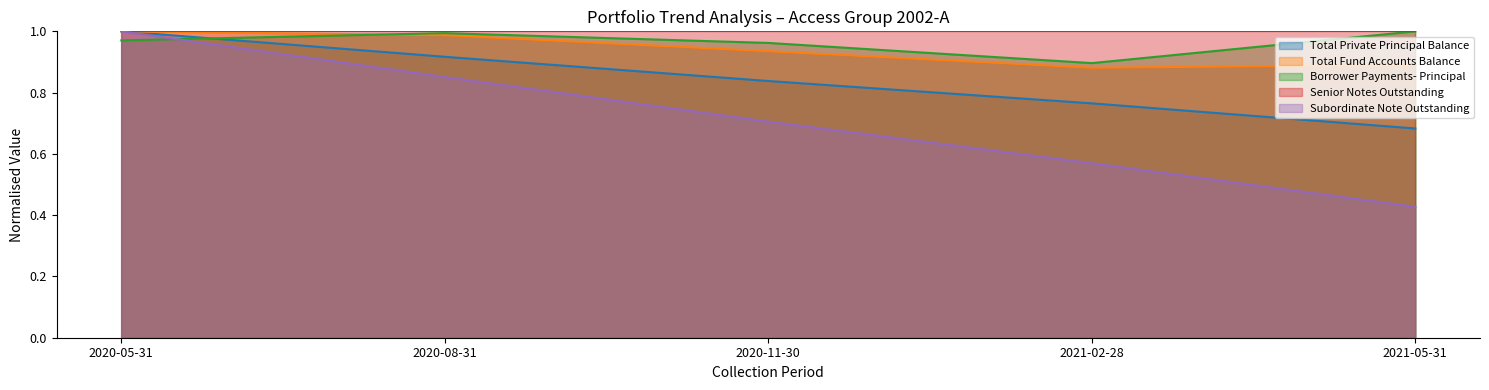

The value of Subordinate Note Outstanding at 2020-08-31 is 0.9. True or false?

True